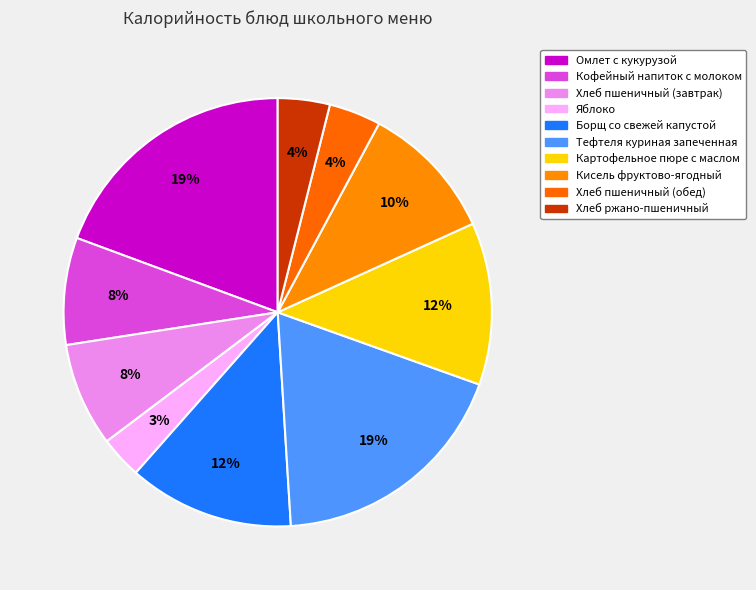

How many segments does this pie chart have?

10